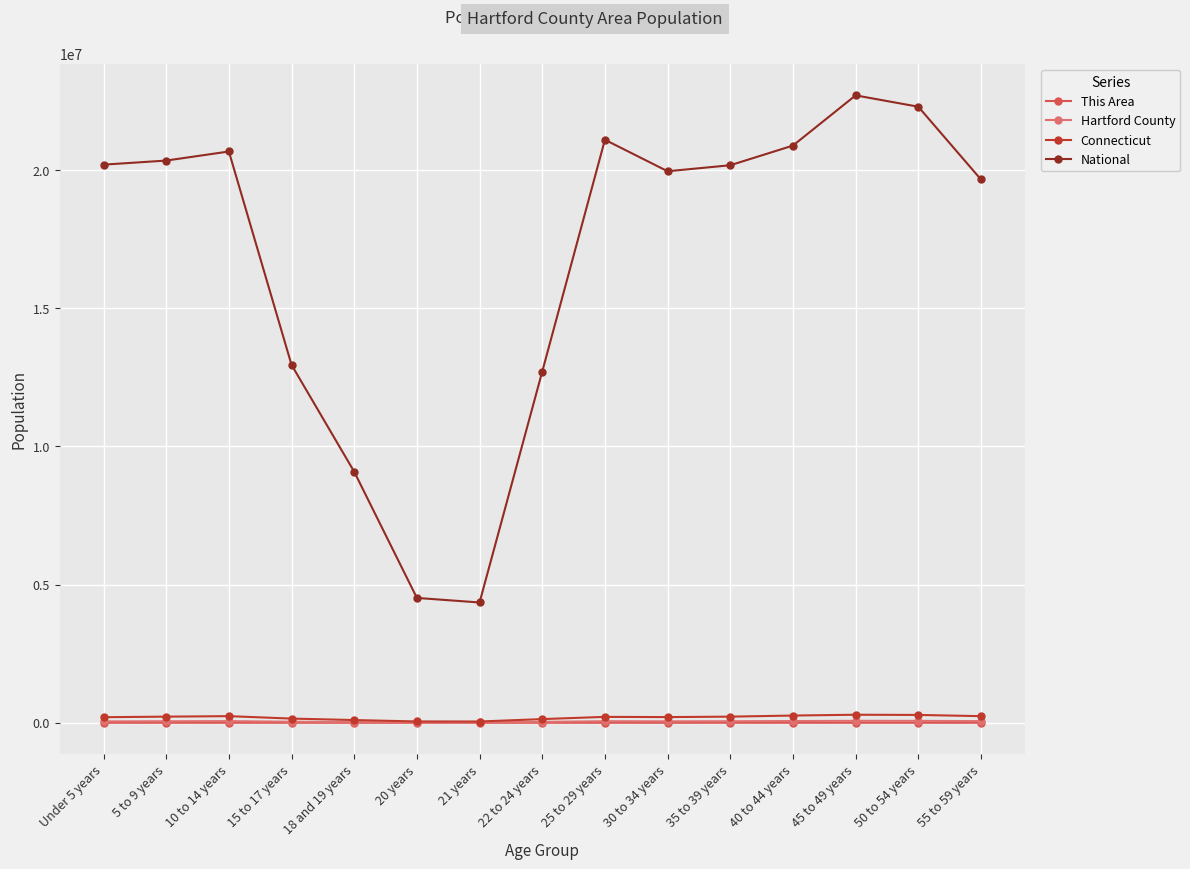

True or false: Connecticut and National intersect in this chart.

False